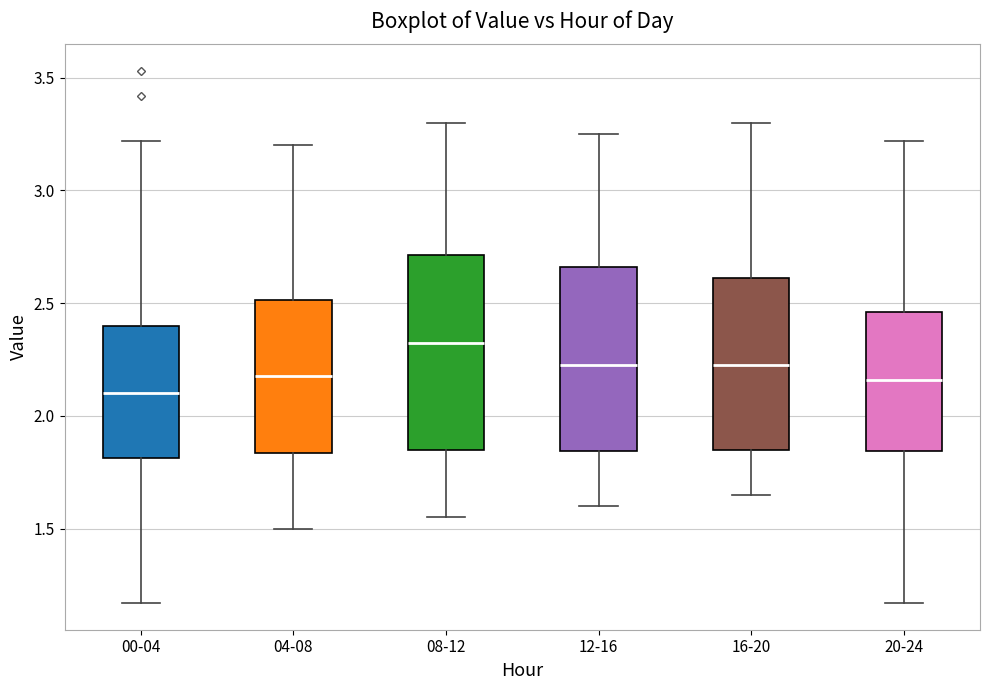

Reading left to right, transcribe this box plot: for each box, give where its median line is, the range the box spans, and where its two whiskers end, as read against the y-axis. The values are not printed on the chart, so give them approximately, as read against the axis.

00-04: median 2.10, box 1.80 to 2.40, whiskers 1.15 to 3.20
04-08: median 2.20, box 1.85 to 2.50, whiskers 1.50 to 3.20
08-12: median 2.35, box 1.85 to 2.70, whiskers 1.55 to 3.30
12-16: median 2.25, box 1.85 to 2.65, whiskers 1.60 to 3.25
16-20: median 2.25, box 1.85 to 2.60, whiskers 1.65 to 3.30
20-24: median 2.15, box 1.85 to 2.45, whiskers 1.15 to 3.20